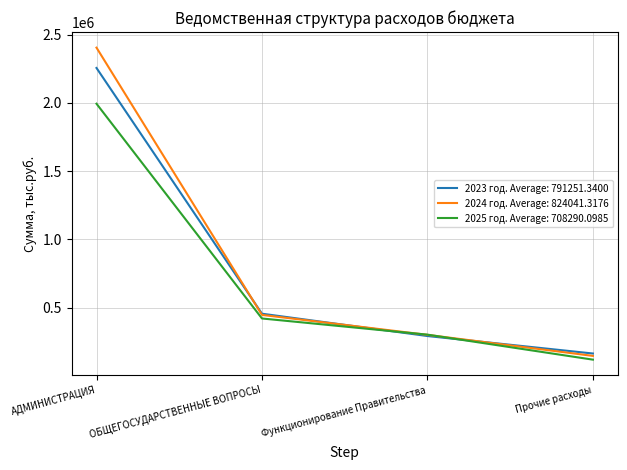

At which category is the sum across all series the highest?

АДМИНИСТРАЦИЯ